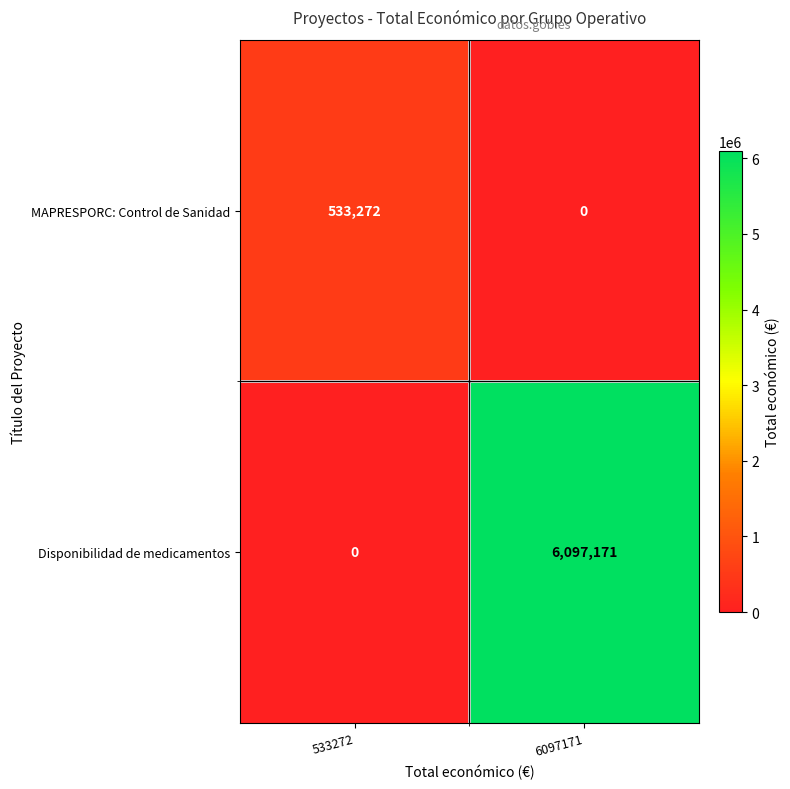

What is the spread (max minus min) of values at 533272?

533272